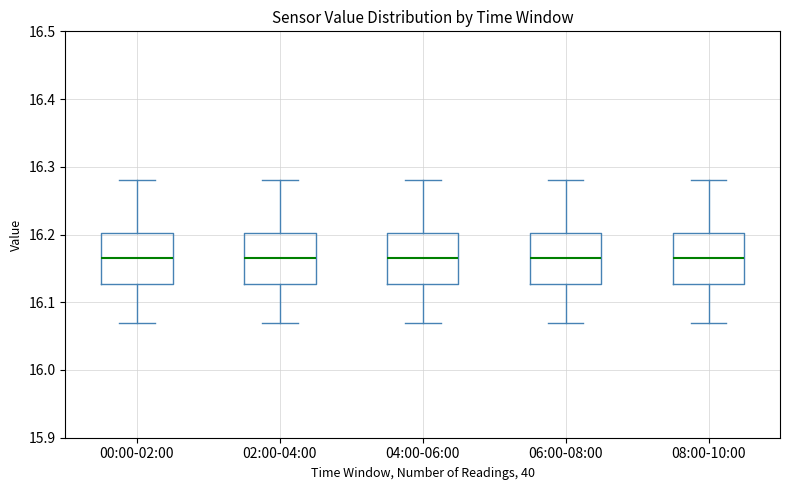

Where is the upper edge of the box for 06:00-08:00 on the y-axis? The values are not printed on the chart, so give them approximately, as read against the axis.

16.20